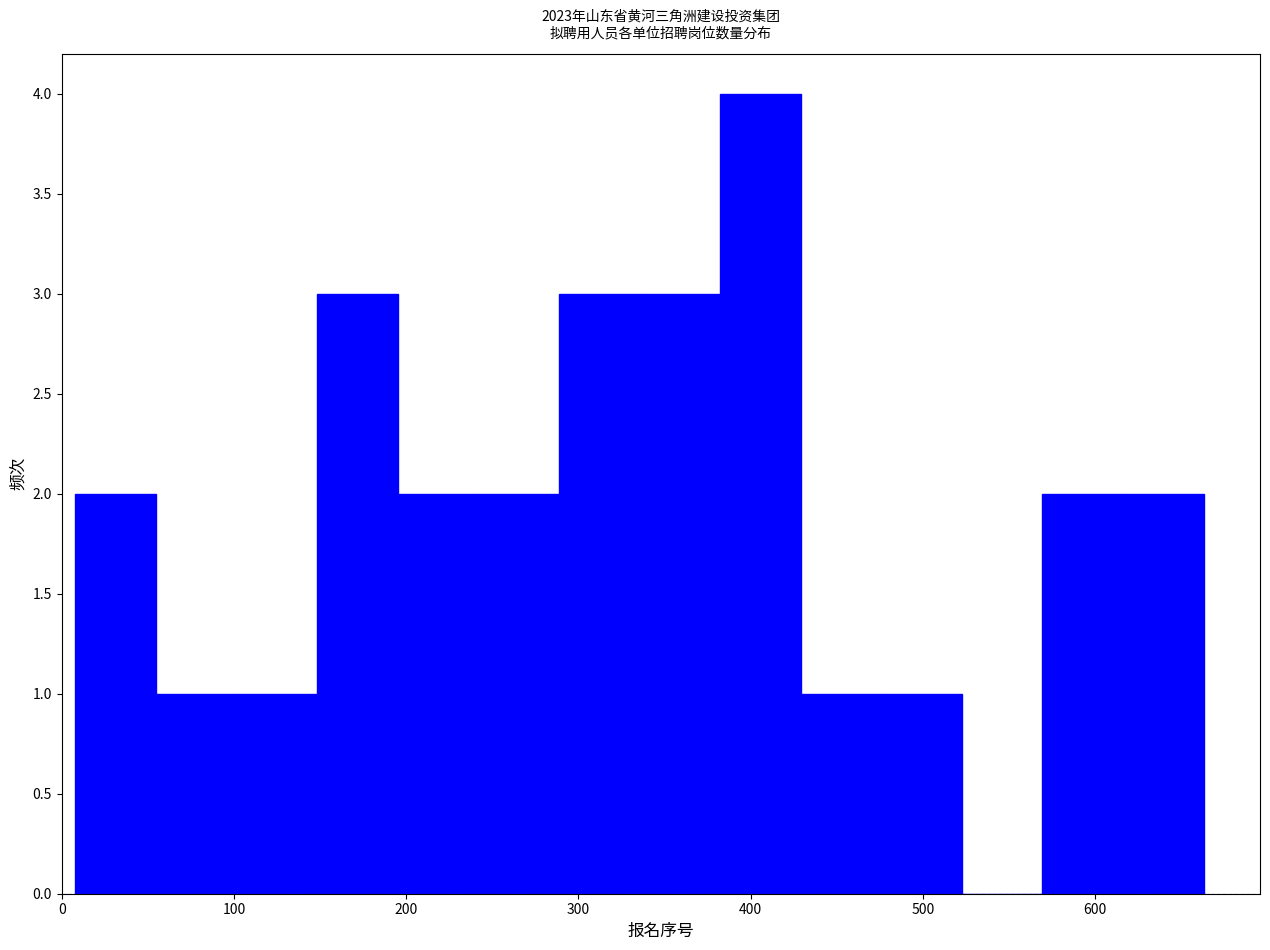

How tall is the bar that spans 570 to 620 on the x-axis? Neither the bar edges nor the heights are printed on the chart, so give them approximately, as read against the axes.

2